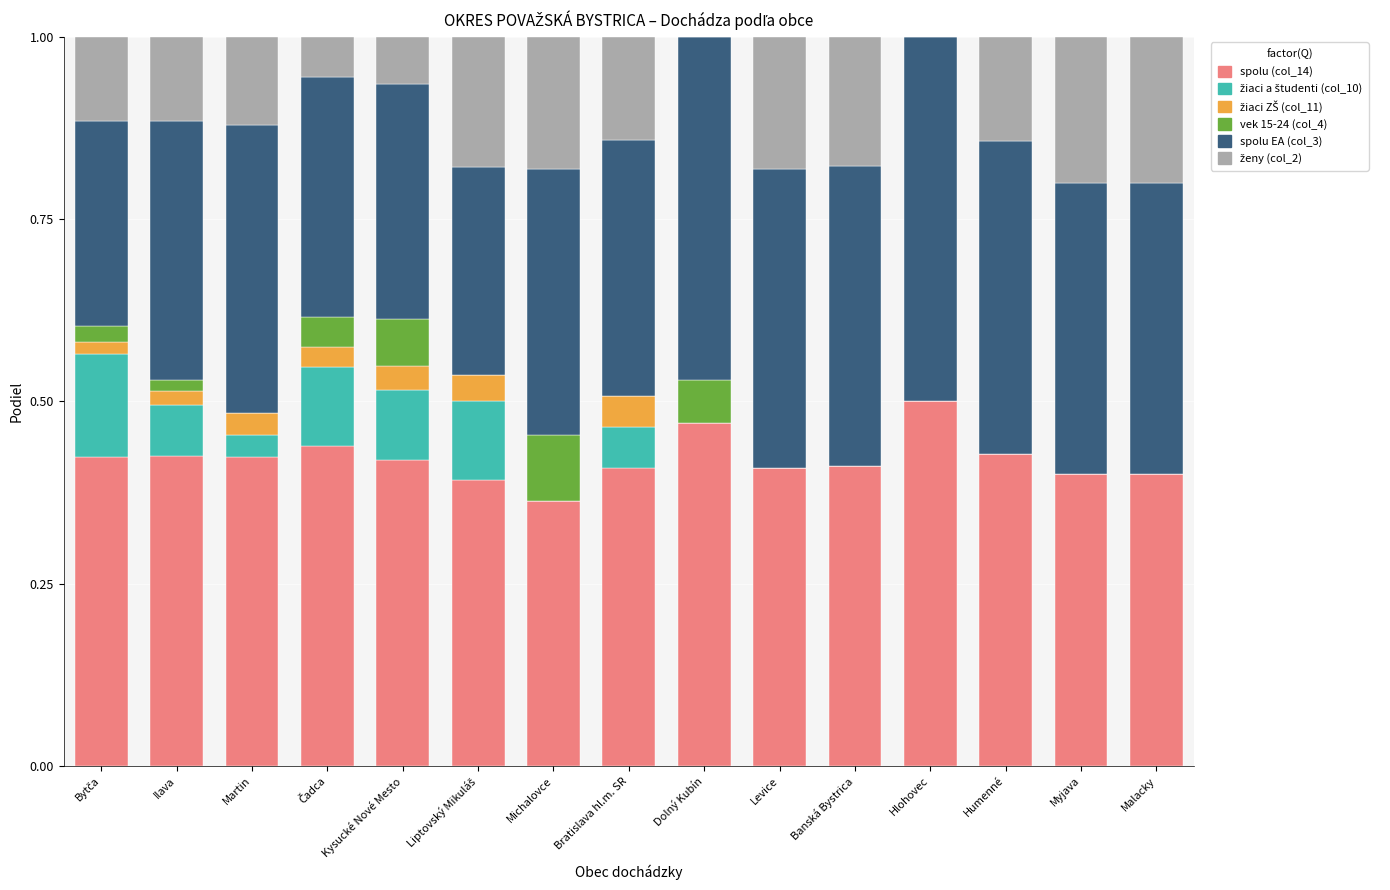

True or false: spolu (col_14) has a value of 0.5 at Dolný Kubín.

True